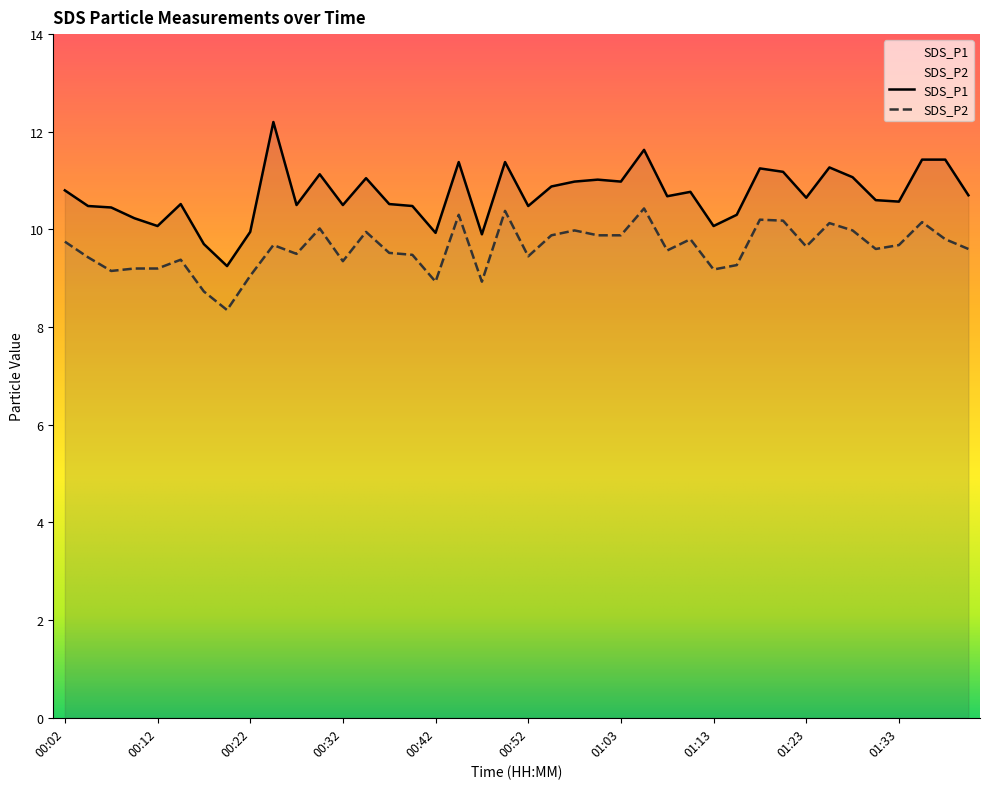

True or false: SDS_P2 and SDS_P1 intersect in this chart.

False